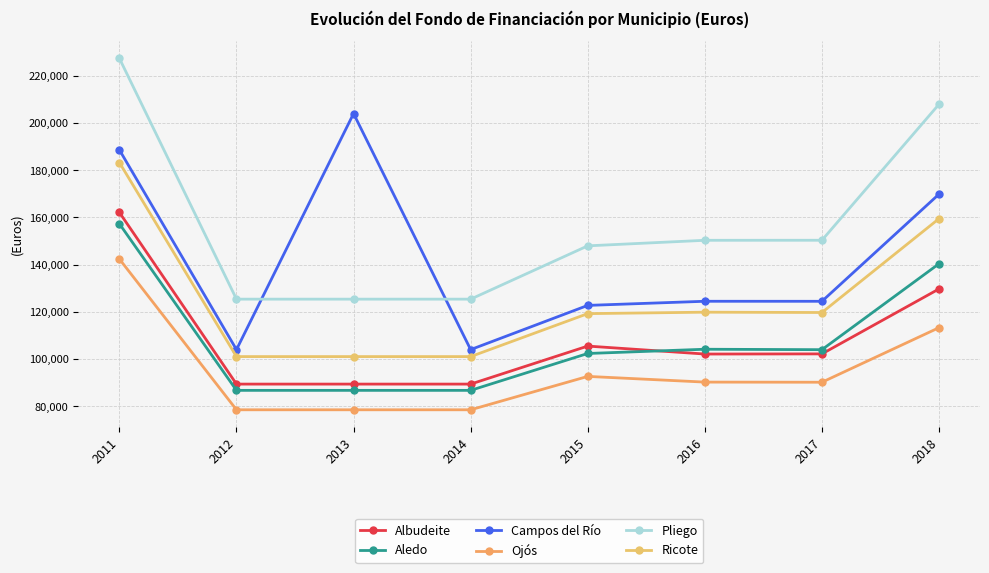

What is the value of the Albudeite point at the 6th from the left?

102101